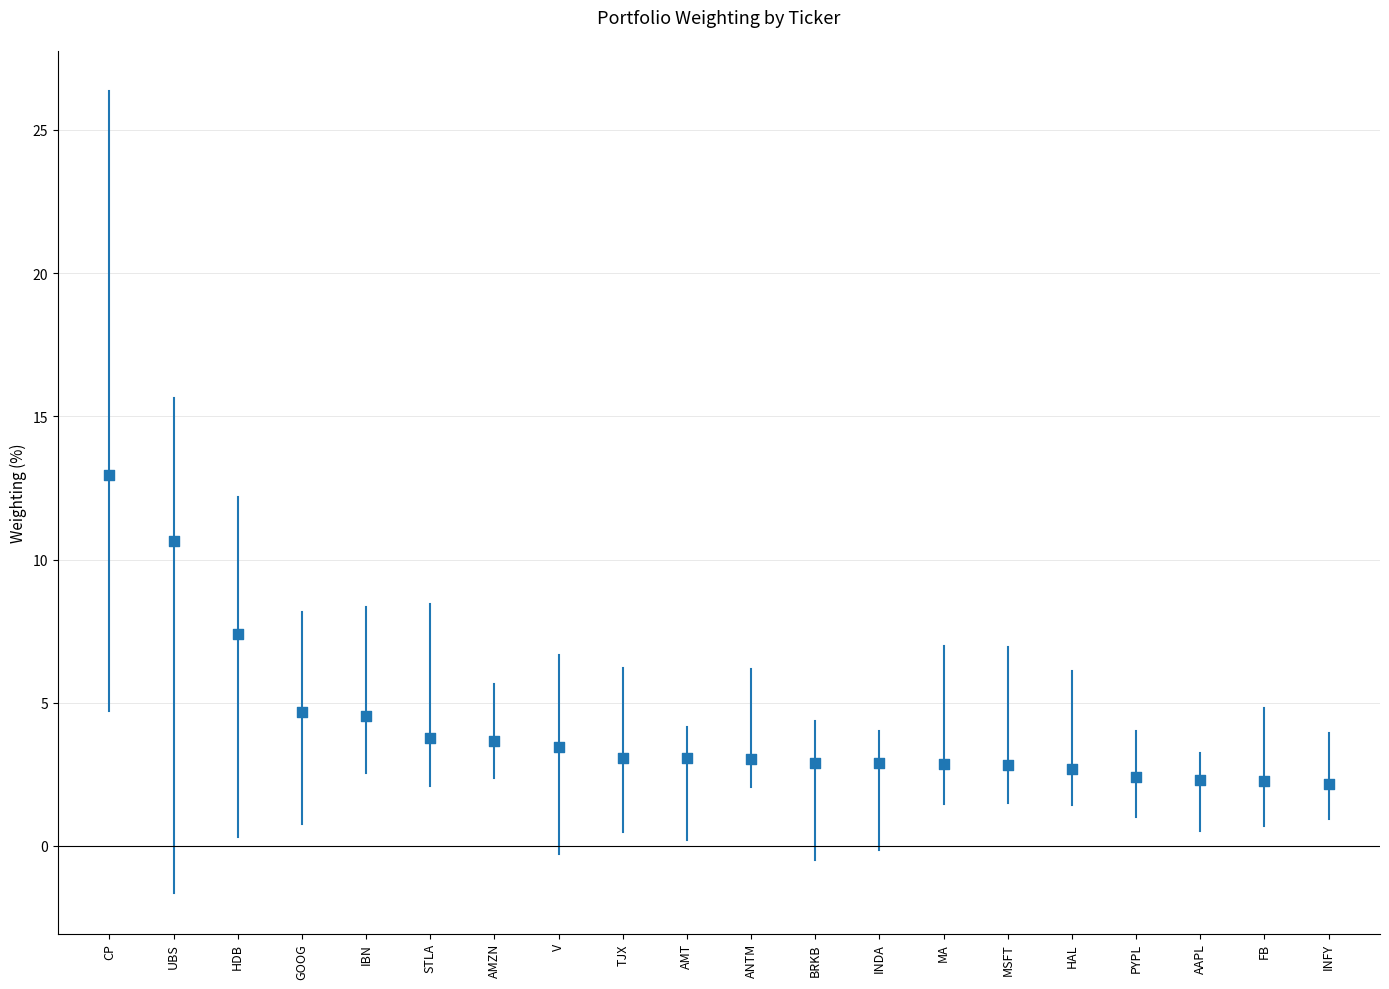

What Y value in the scatter plot is closest to 7?

7.4